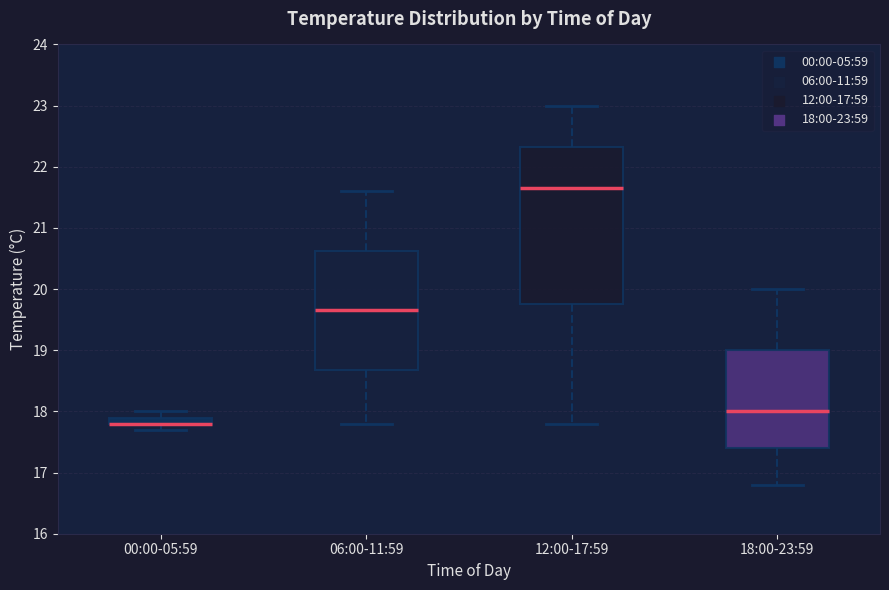

Where is the lower edge of the box for 06:00-11:59 on the y-axis? The values are not printed on the chart, so give them approximately, as read against the axis.

18.7